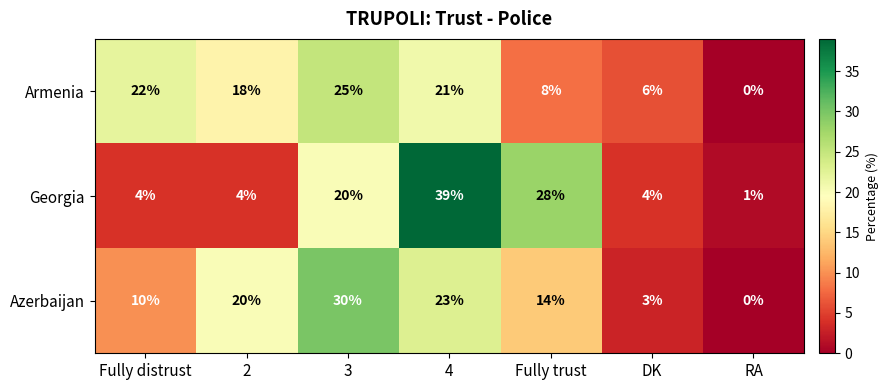

Reading left to right, transcribe all the data shown in this chart.

Armenia: 22	18	25	21	8	6	0
Georgia: 4	4	20	39	28	4	1
Azerbaijan: 10	20	30	23	14	3	0